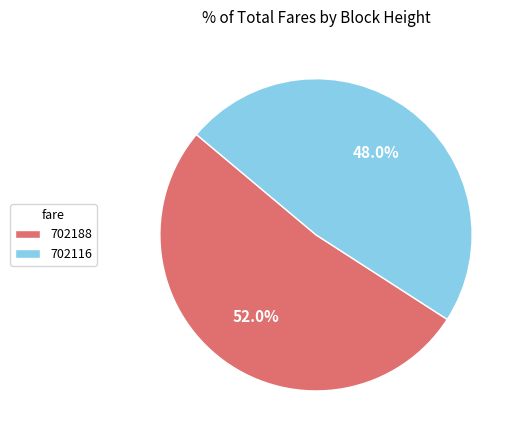

To the nearest percent, what portion does 702116 represent?

48%